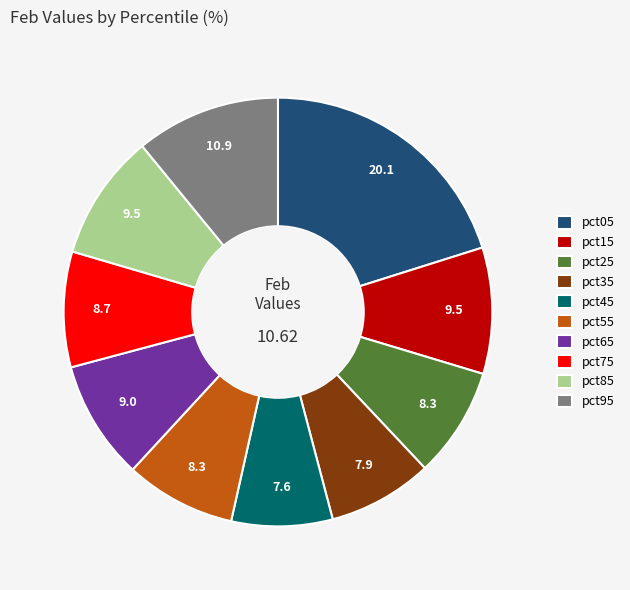

Between pct65 and pct35, which is larger?

pct65